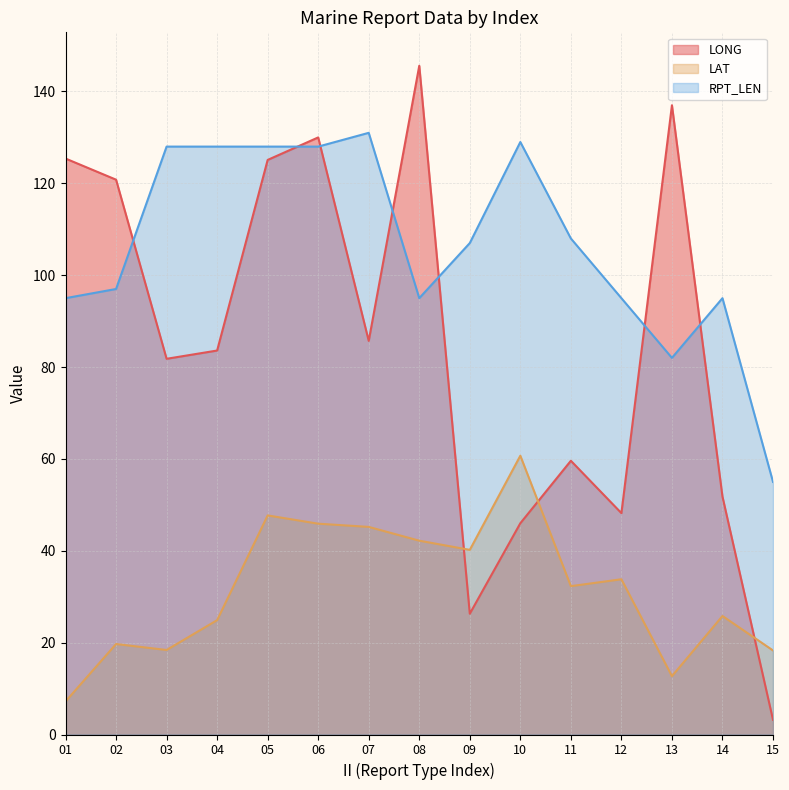

Rank the series by their average value, from highest to lowest.

RPT_LEN, LONG, LAT